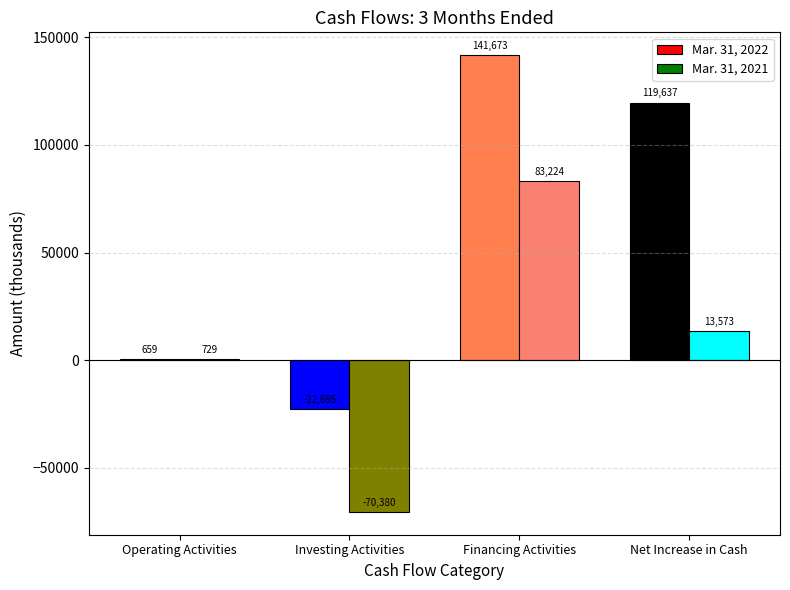

What is the greatest value displayed?

141673